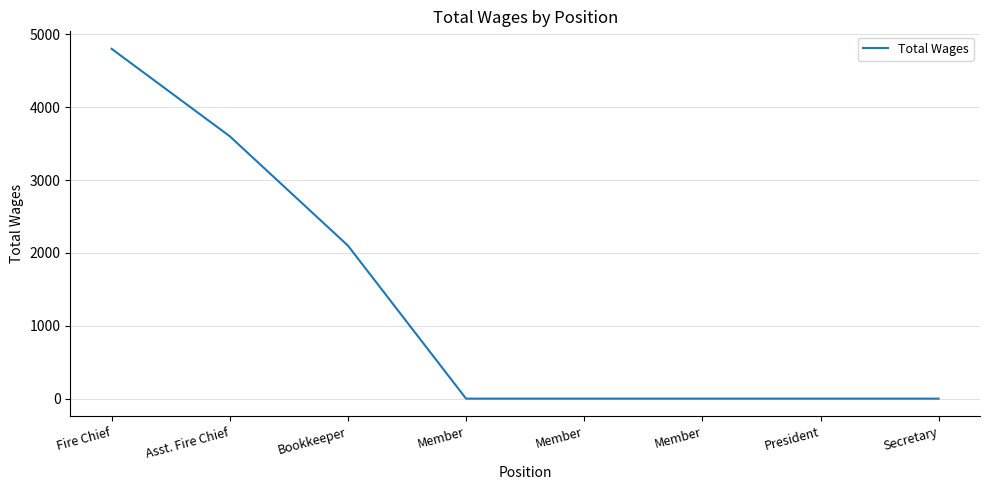

What is the greatest value displayed?

4800